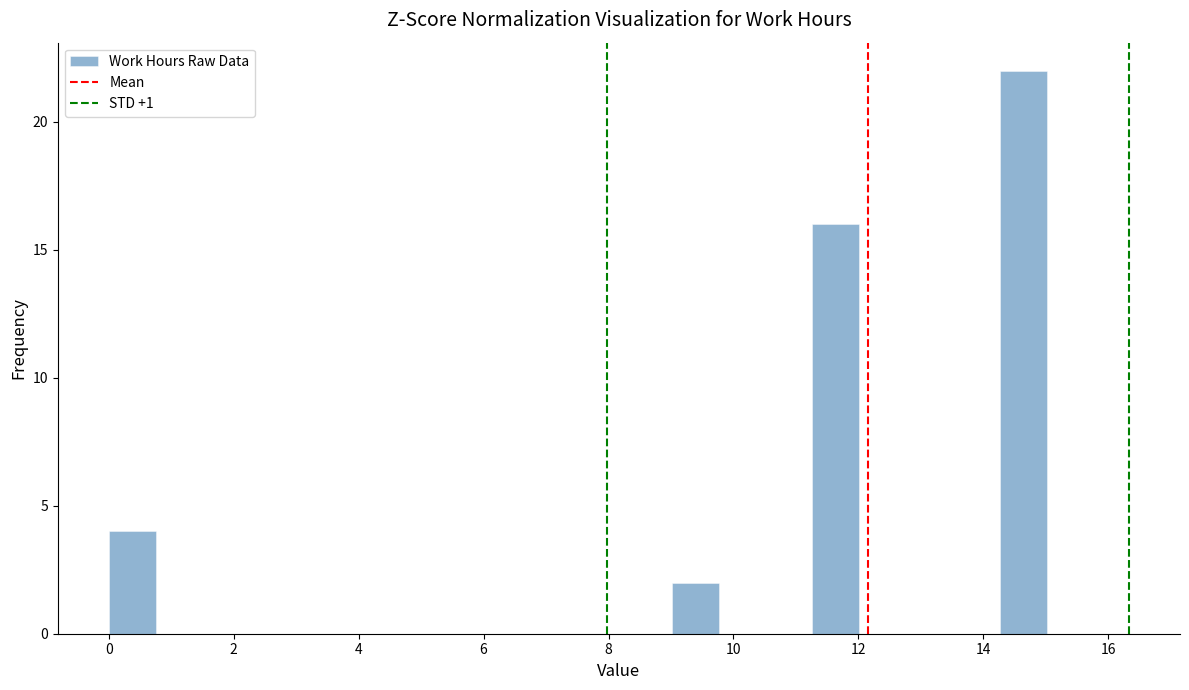

Around what value on the x-axis is the tallest bar? Give the approximate position of its centre, as read against the axis.

14.6